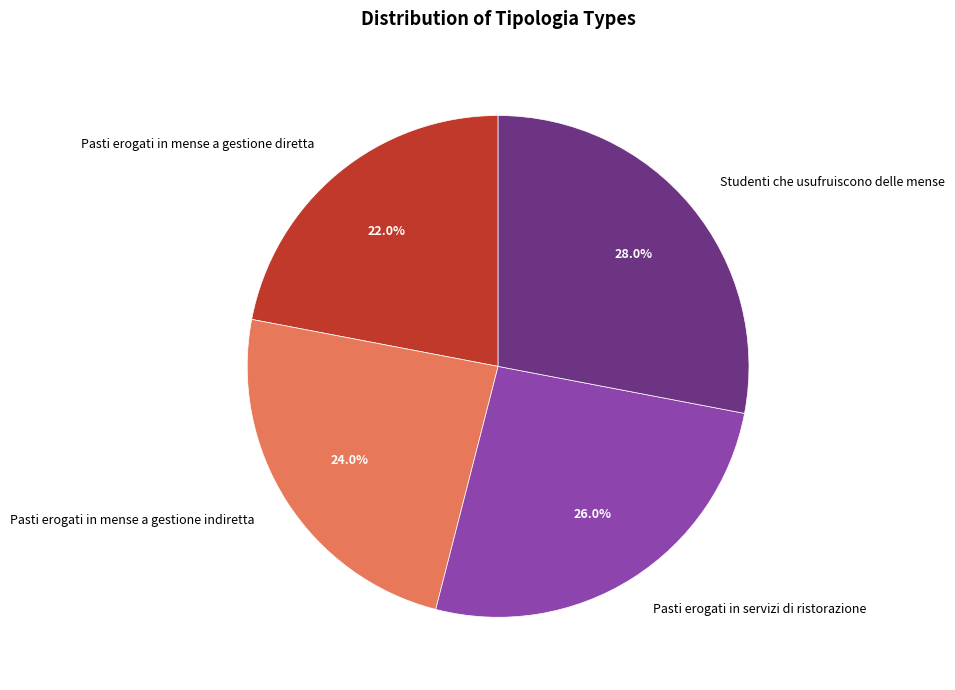

How many segments does this pie chart have?

4